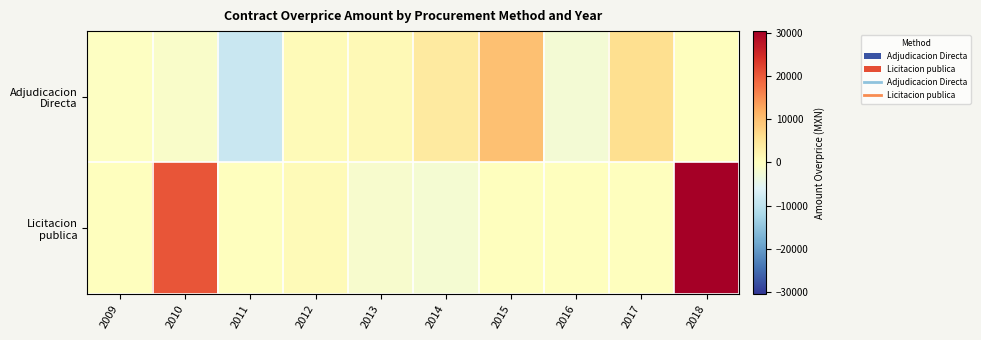

Which series has the largest total across all categories?

Licitacion publica